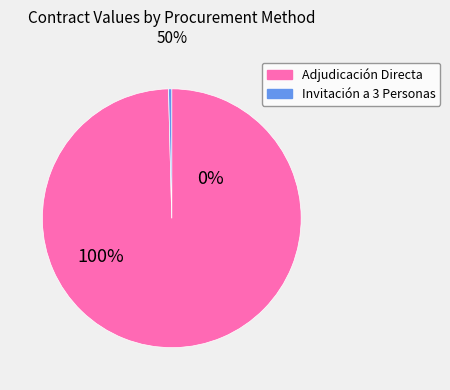

True or false: 18164119-347-06 accounts for 8% of the total.

False